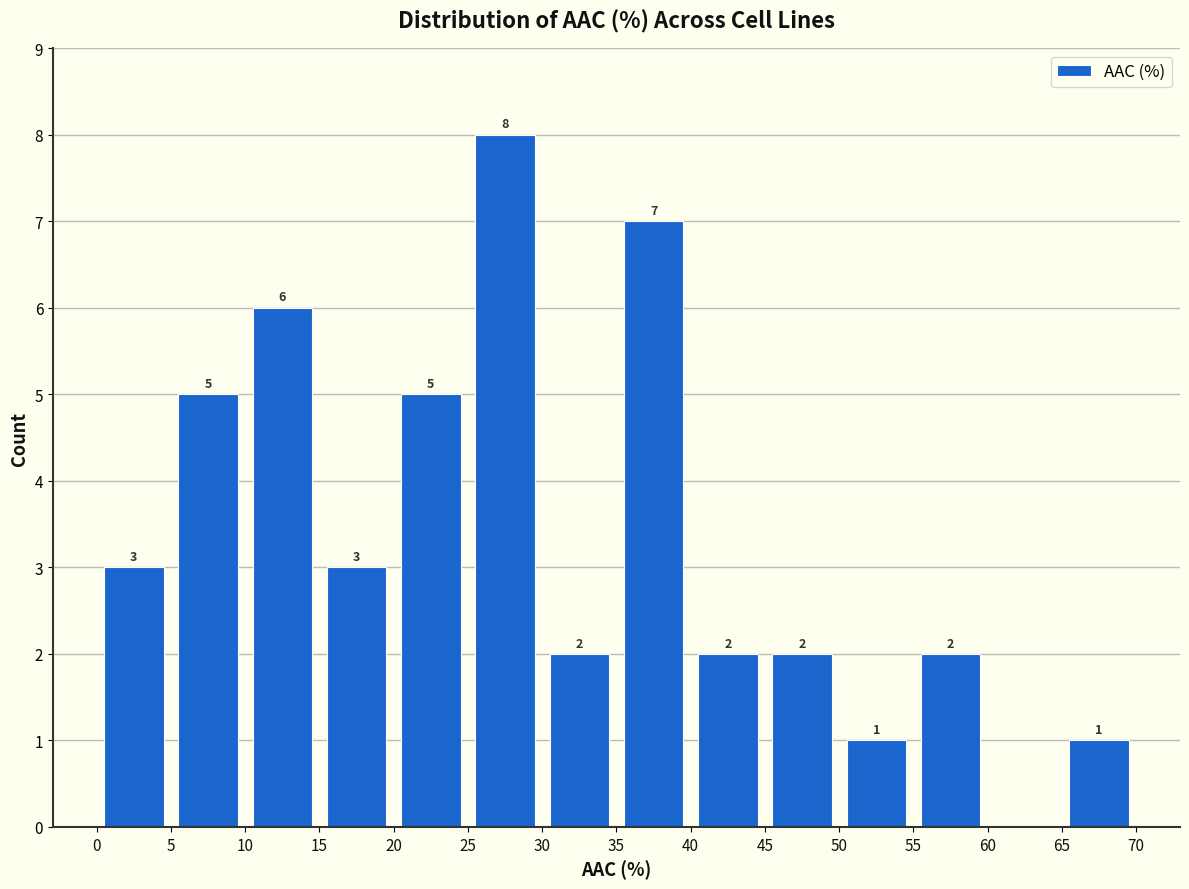

Over which range of the x-axis is the bar tallest?

25 to 30